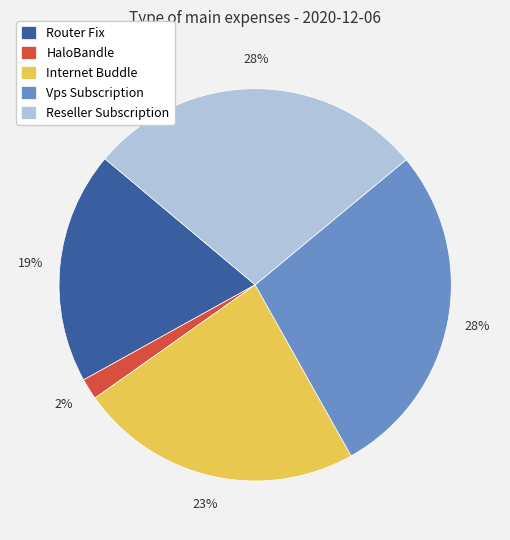

Approximately how many times larger is the value at Vps Subscription compared to Internet Buddle?

1.2